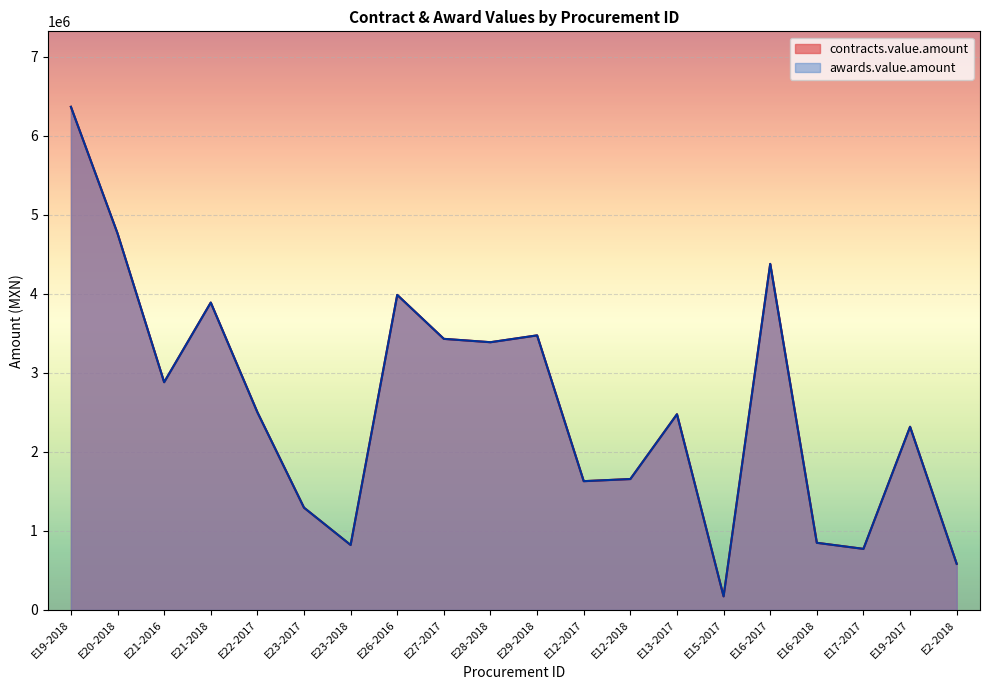

Is it true that awards.value.amount equals 2324799.8 at E23-2017?

False